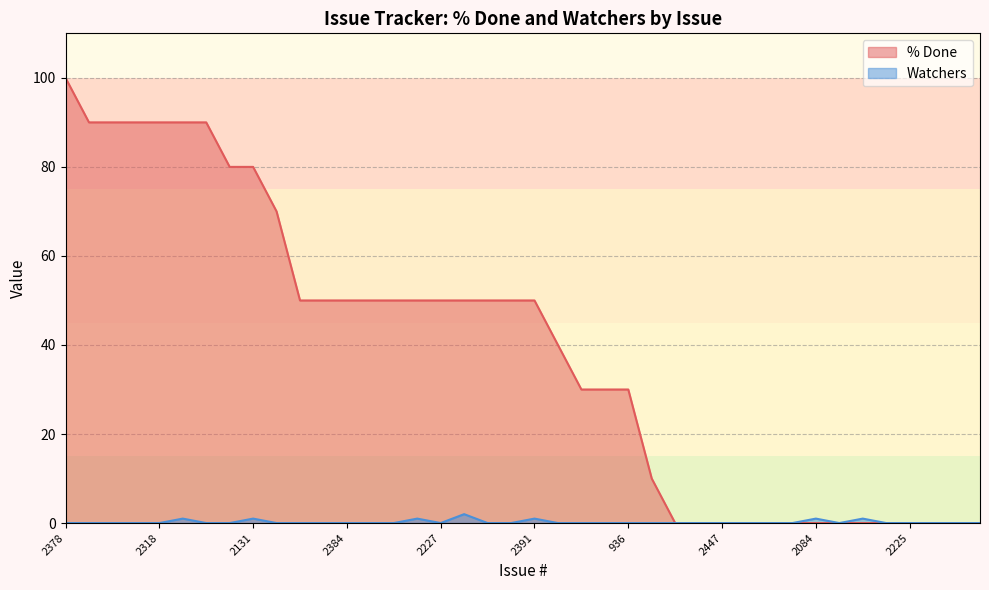

Read the Watchers value at ISSUE-17.

1